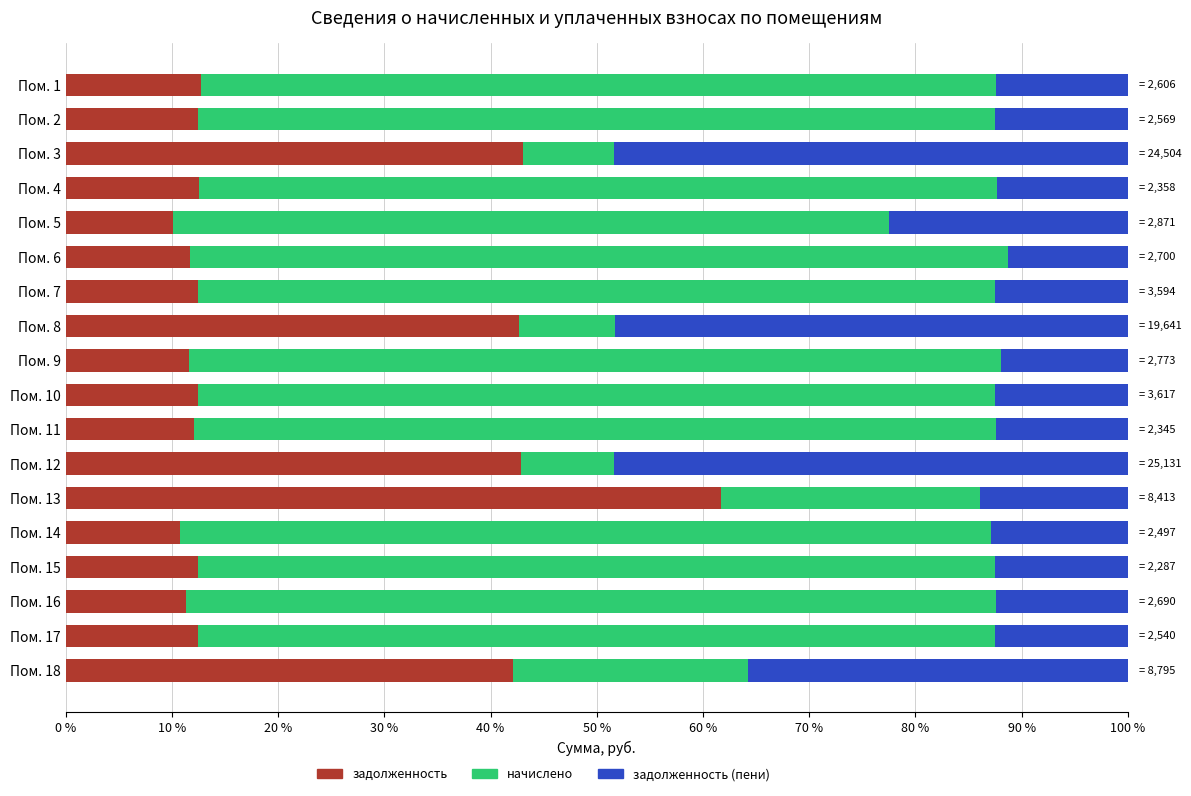

What is the difference between the maximum and minimum values in the задолженность series?

51.6